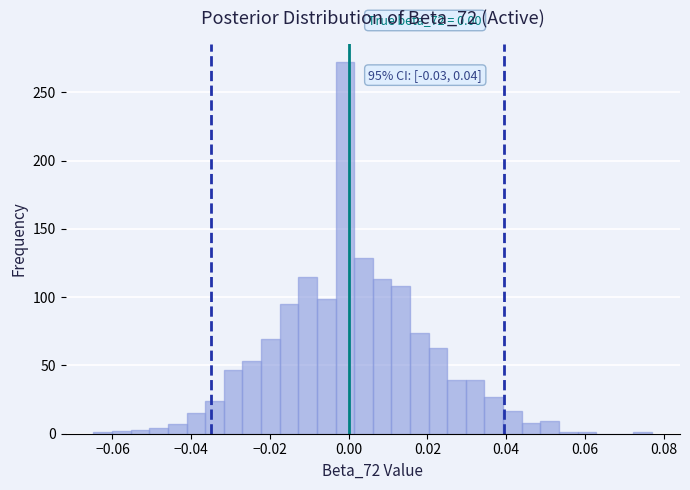

Read against the x-axis, roughly where is the centre of the tallest bar?

0.000